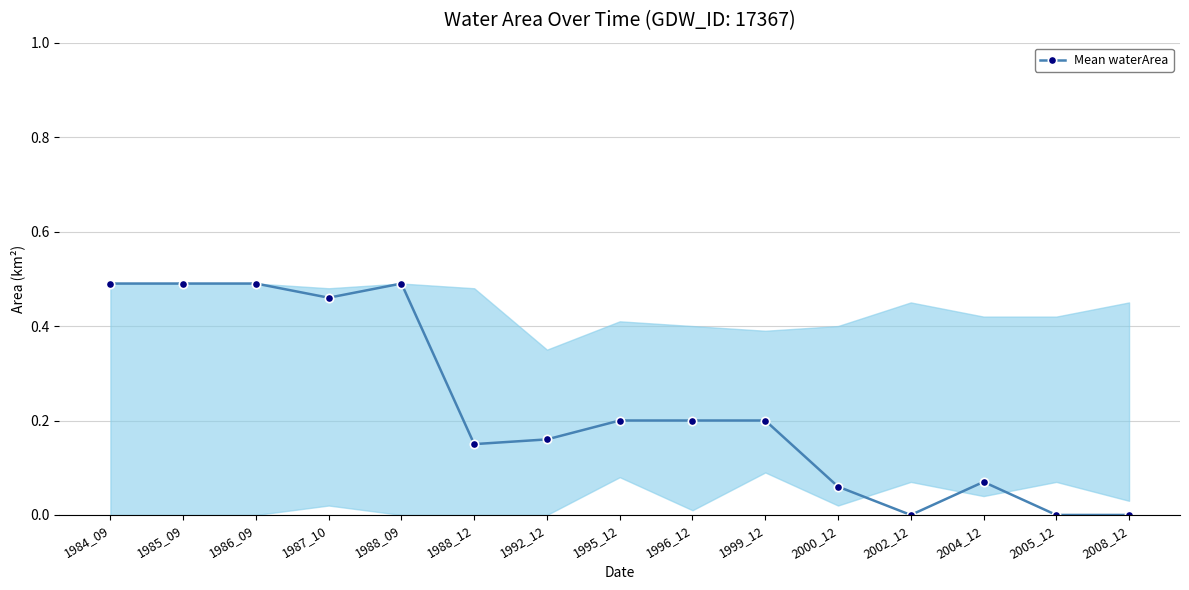

What is the sum of all values?

3.5